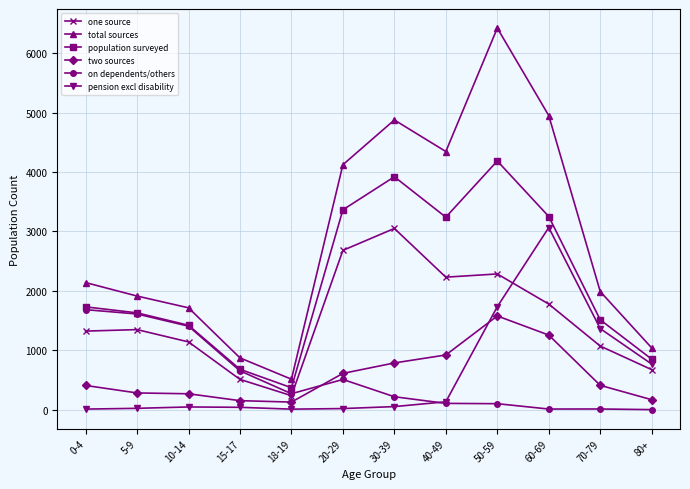

Which series has the largest range (max minus min)?

total sources